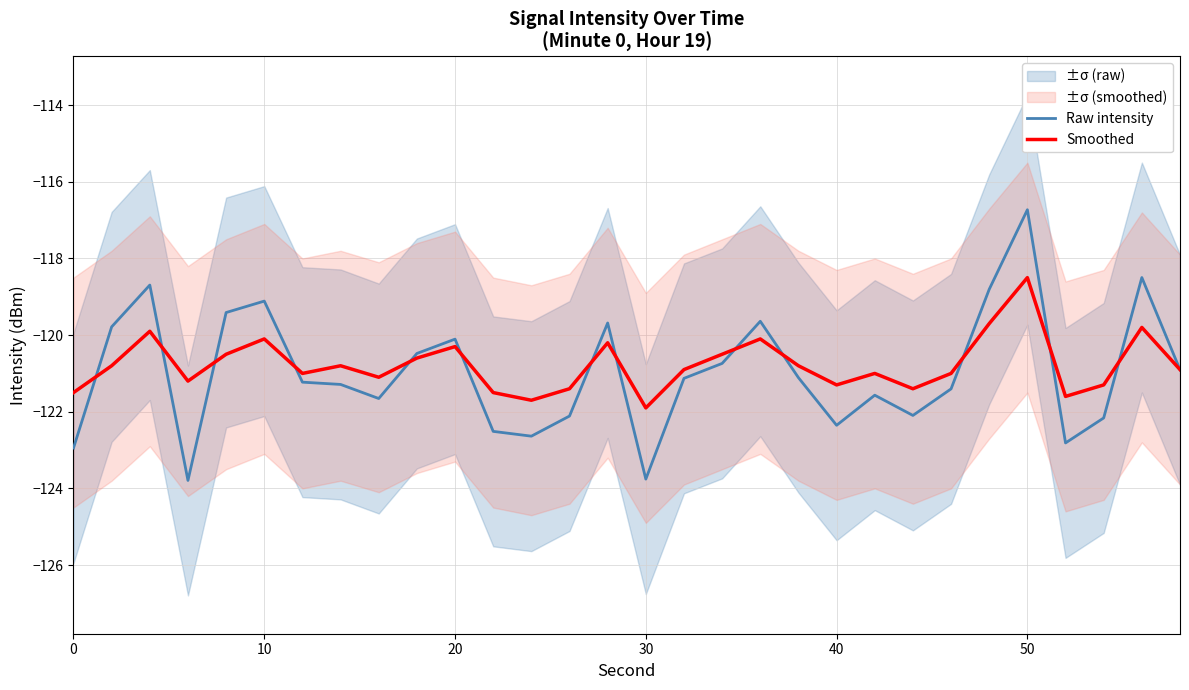

True or false: Raw intensity has a value of -205.6 at 30.

False